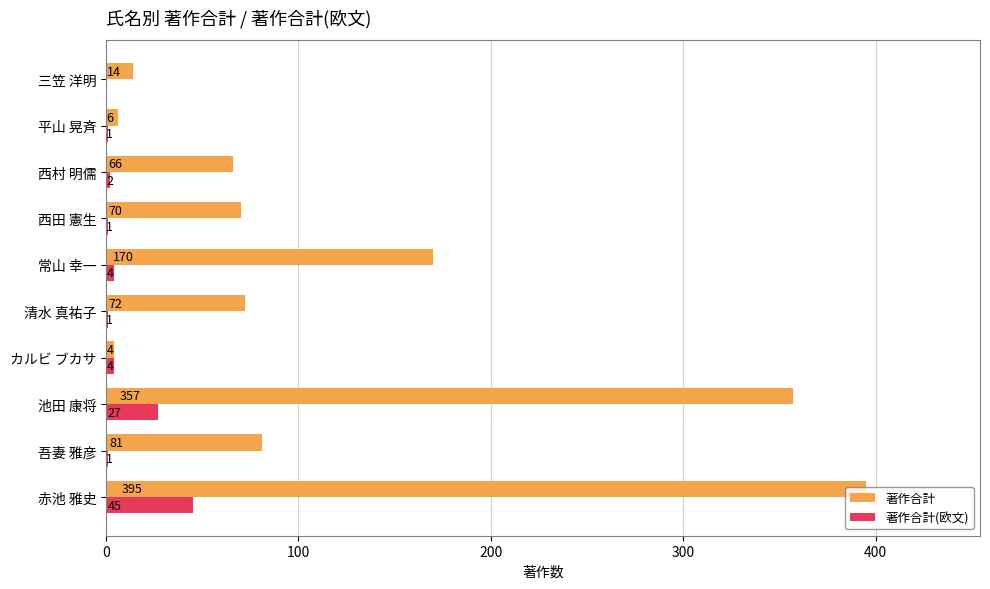

At which label is 著作合計 closest to 199?

常山 幸一